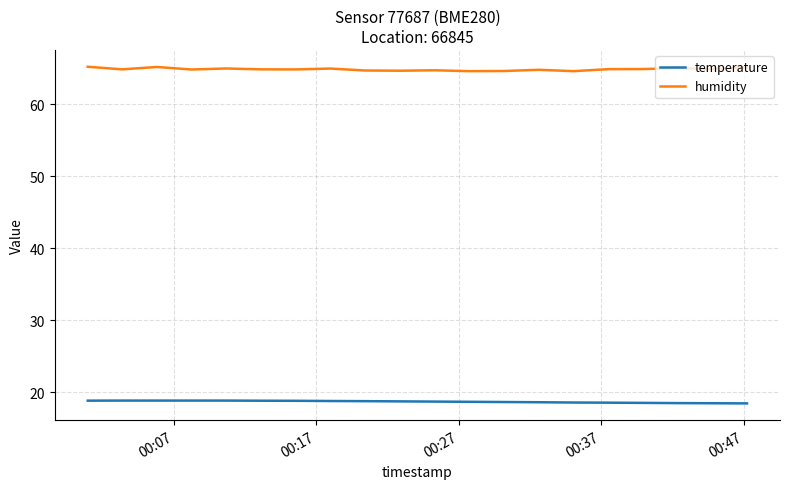

Rank the series by their maximum value, from highest to lowest.

humidity, temperature